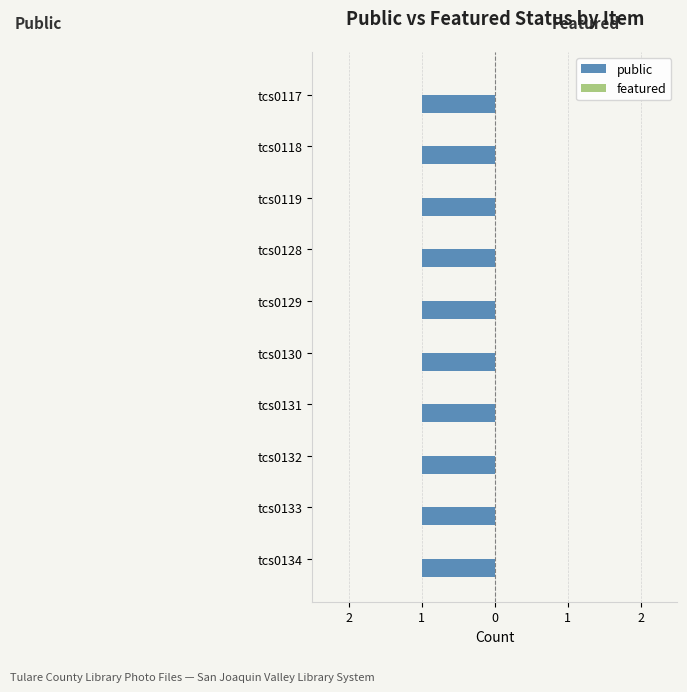

Is the value of featured at Tulare County Library Photo Files greater than the value of public at Tulare County Library Photo Files?

No